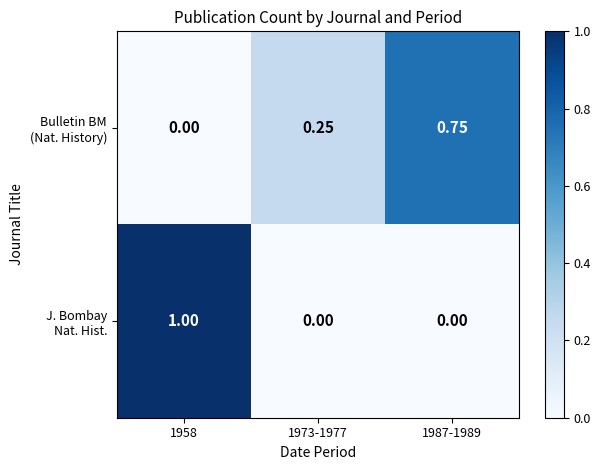

Between 1958 and 1987-1989, which is larger?

1987-1989